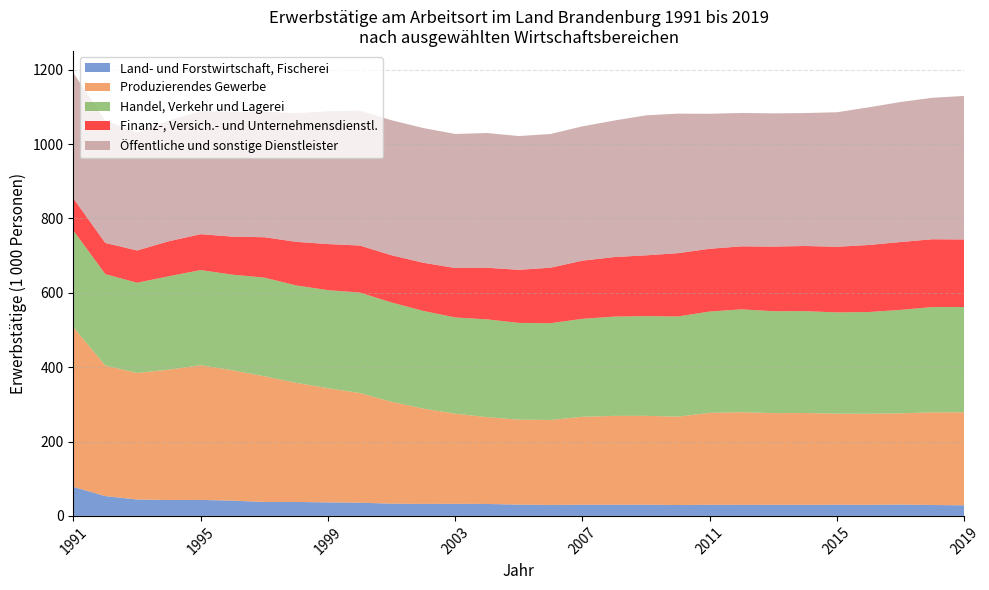

Reading left to right, transcribe all the data shown in this chart.

Land- und Forstwirtschaft, Fischerei: 77.9	53.3	44.1	42.7	43.0	41.1	37.4	37.5	36.3	35.5	32.9	32.2	32.5	32.1	30.3	29.5	30.0	30.0	30.1	29.3	29.8	29.7	29.7	29.7	30.1	29.8	30.5	29.3	28.5
Produzierendes Gewerbe: 429.0	351.2	340.4	350.7	362.6	350.6	338.1	320.5	307.1	295.0	274.0	256.5	242.3	233.6	228.6	228.5	236.6	239.0	239.1	237.7	247.4	249.2	246.8	247.1	245.0	245.0	245.4	249.3	250.2
Handel, Verkehr und Lagerei: 260.4	246.0	242.6	251.3	255.6	257.3	265.4	262.0	263.8	270.2	267.2	262.7	258.9	262.9	260.2	260.3	263.6	267.0	268.2	269.4	272.5	276.7	274.2	274.0	272.3	273.5	278.3	283.1	283.2
Finanz-, Versich.- und Unternehmensdienstl.: 86.2	83.8	86.8	94.1	96.5	102.2	108.6	117.2	123.9	126.5	126.9	129.5	133.0	138.8	142.8	149.2	156.4	160.1	163.5	170.2	168.8	169.5	173.7	175.2	176.5	180.3	182.5	182.4	181.5
Öffentliche und sonstige Dienstleister: 337.5	329.0	317.6	324.6	331.1	336.3	337.8	345.8	357.2	362.9	363.1	362.4	360.5	362.5	359.7	359.7	361.2	367.2	376.5	375.5	363.0	358.8	358.4	357.6	361.8	370.3	376.7	380.5	386.1